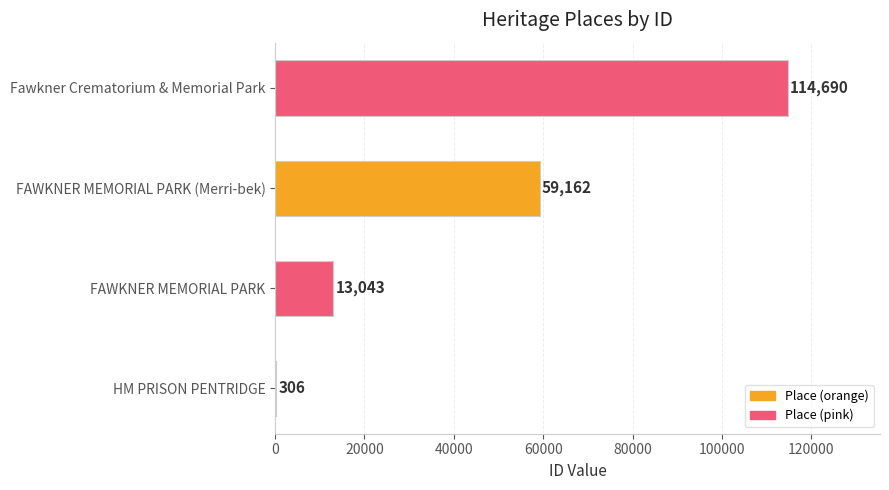

Where is the data nearest to the value 57498?

FAWKNER MEMORIAL PARK (Merri-bek)